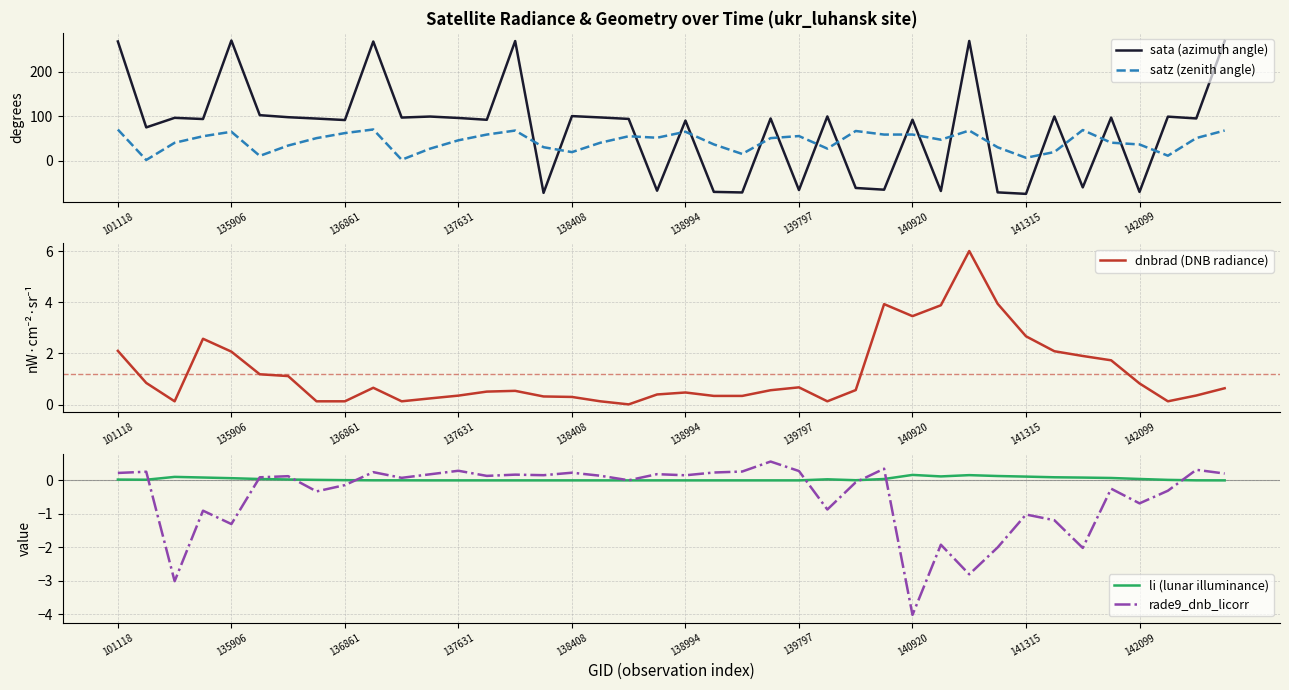

The value of sata (azimuth angle) at 11 is 99.1. True or false?

True